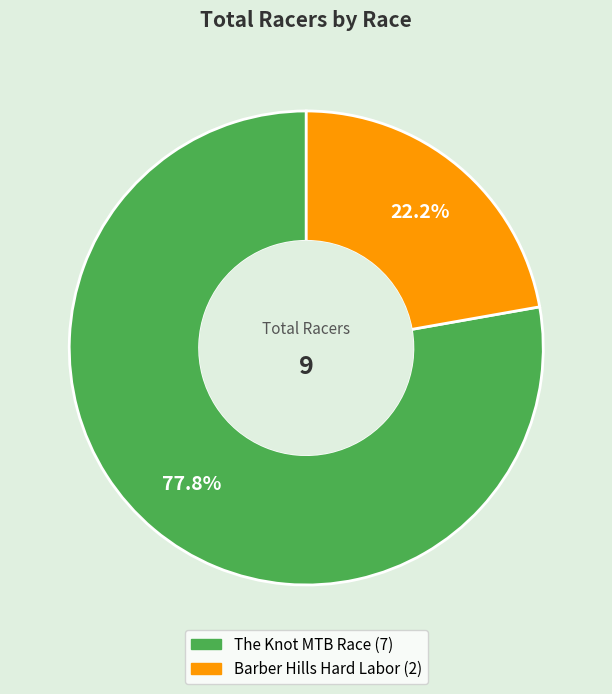

What is the ratio of the value at The Knot MTB Race to the value at Barber Hills Hard Labor?

3.5